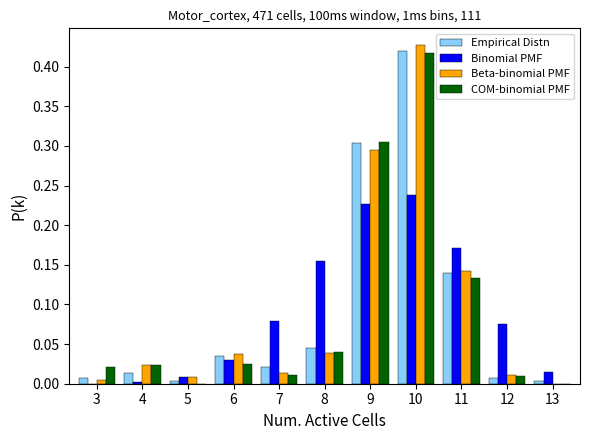

The Beta-binomial PMF series shows 0.3 at 10. True or false?

False